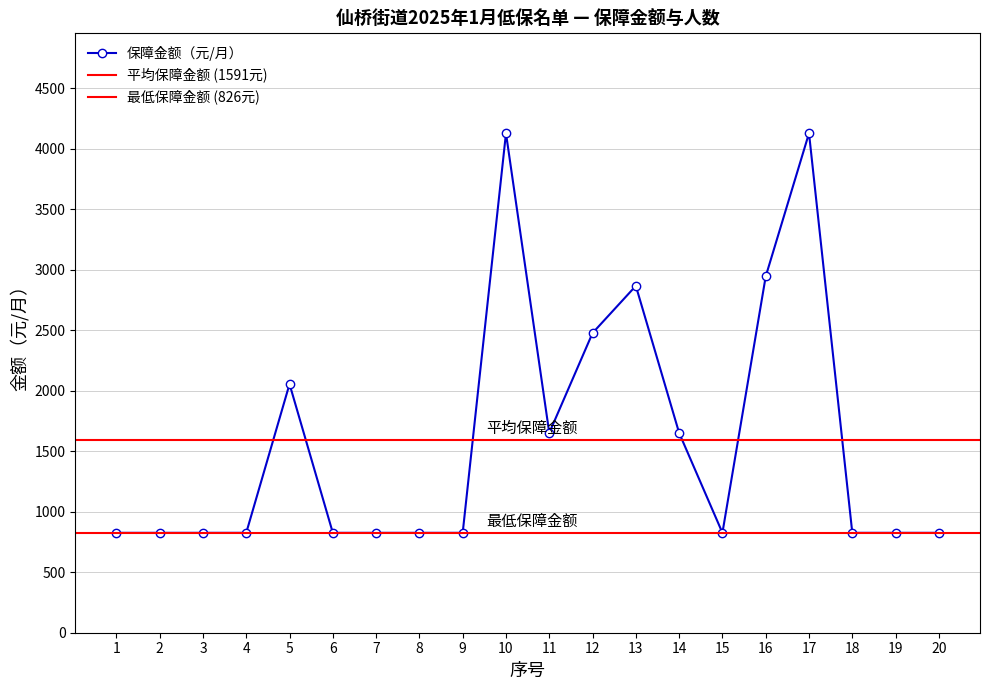

Does the chart display data point markers on the line(s)?

Yes